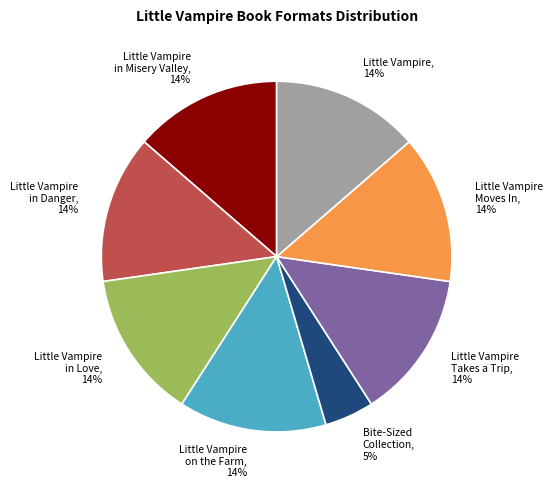

Is there any slice that represents more than half of the pie?

No